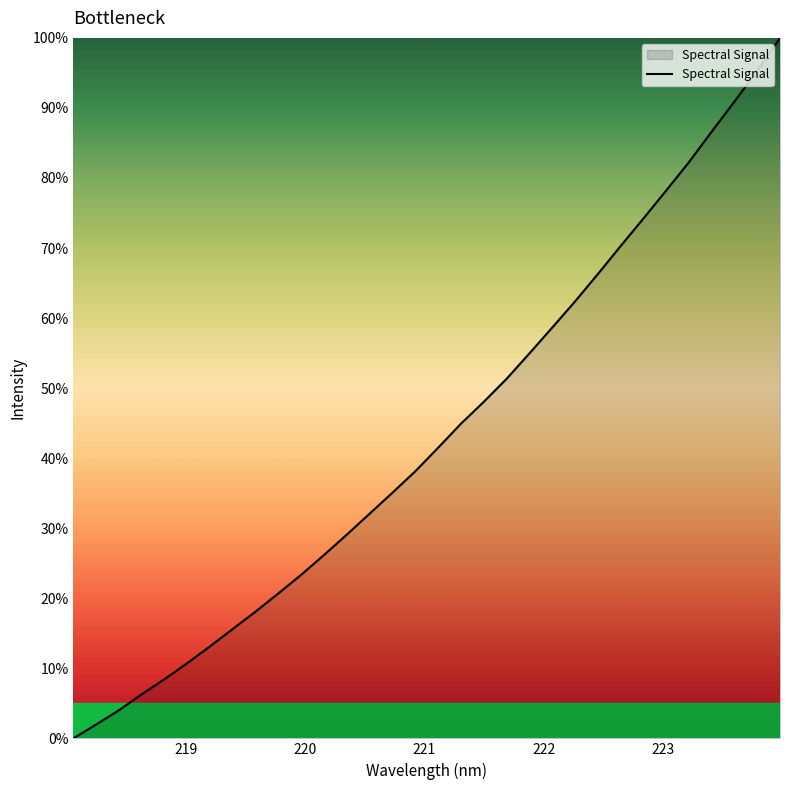

What is the difference between the maximum and minimum values?

100.0